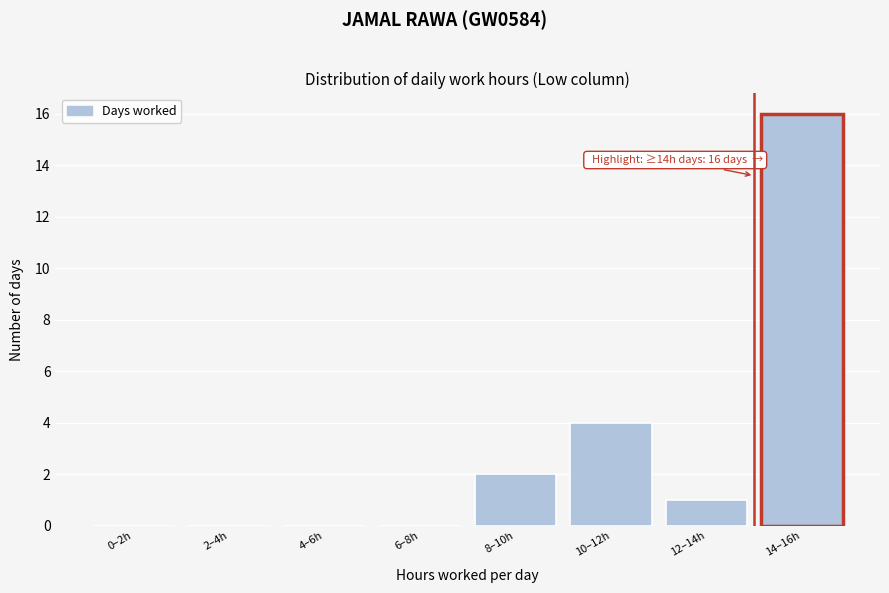

Reading left to right, transcribe all the data shown in this chart.

0–2h=0	2–4h=0	4–6h=0	6–8h=0	8–10h=2	10–12h=4	12–14h=1	14–16h=16